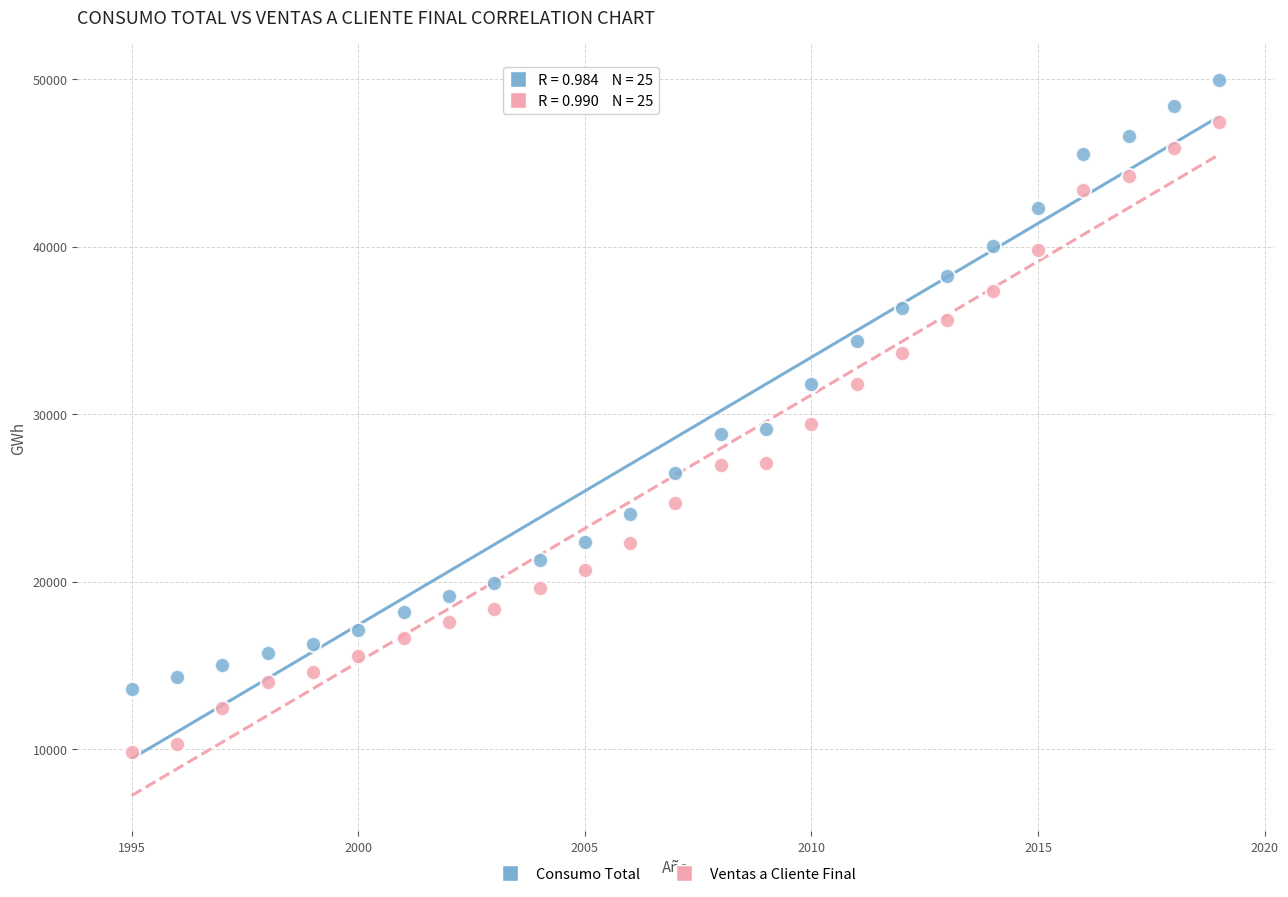

Which series reaches the minimum Y coordinate?

Ventas a Cliente Final